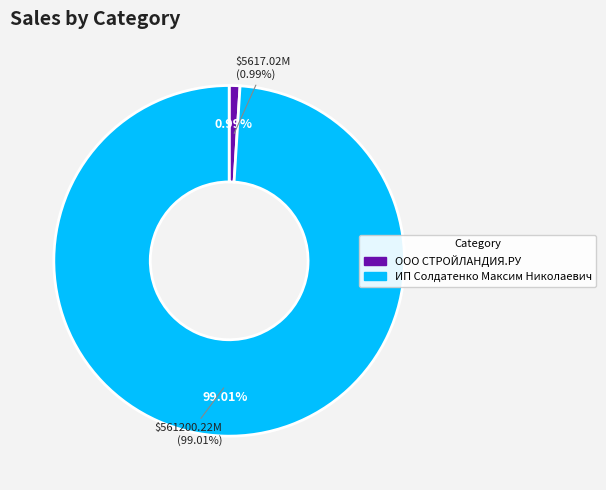

True or false: ООО СТРОЙЛАНДИЯ.РУ accounts for 11% of the total.

False